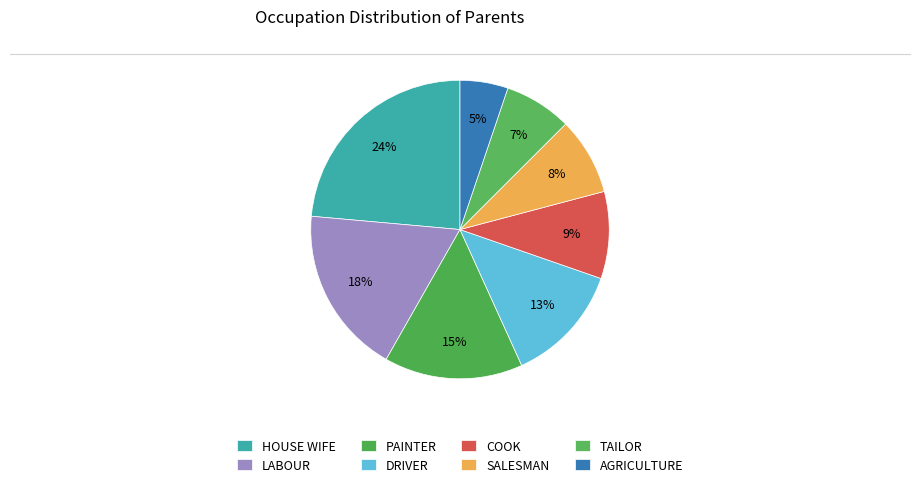

The TAILOR slice represents 7% of the pie. True or false?

True